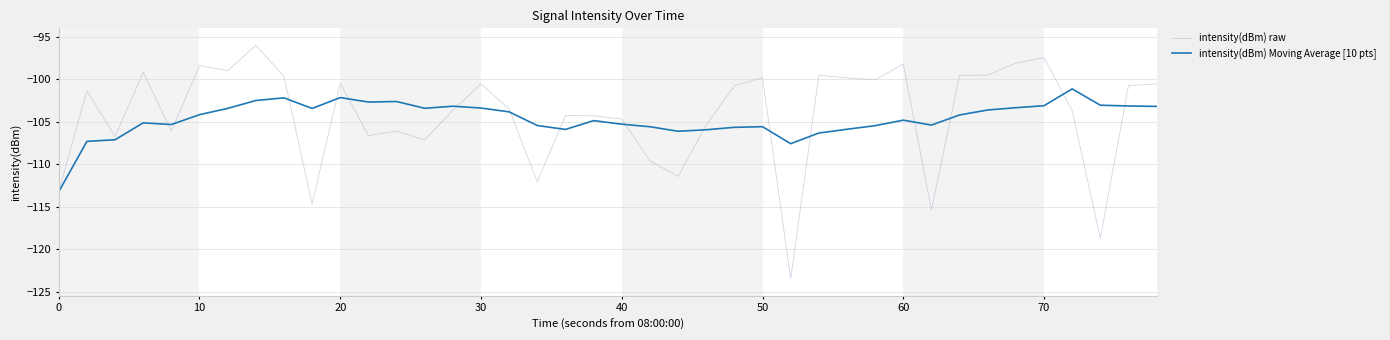

What is the minimum value for intensity(dBm) Moving Average [10 pts]?

-113.3